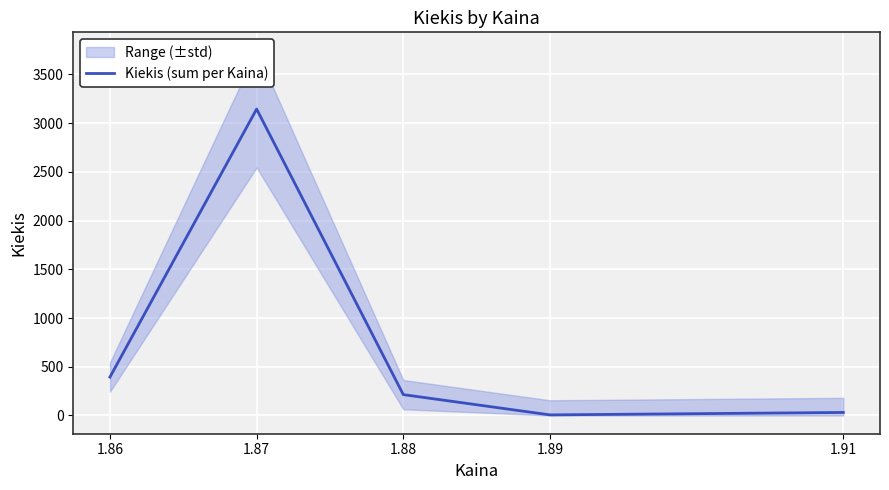

Rank the categories by value from highest to lowest.

1.87, 1.86, 1.88, 1.91, 1.89